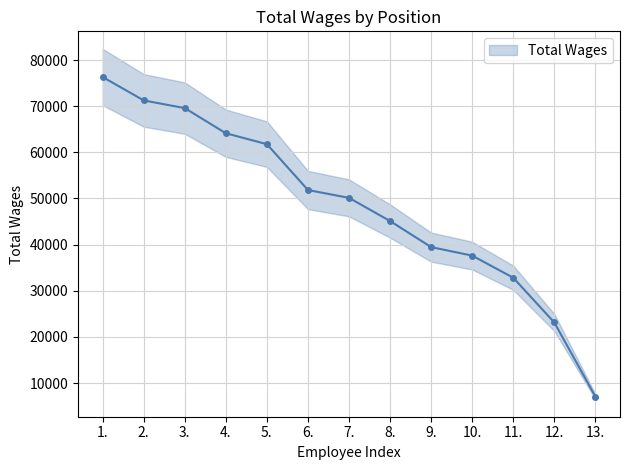

The value at 3. is 69582. True or false?

True